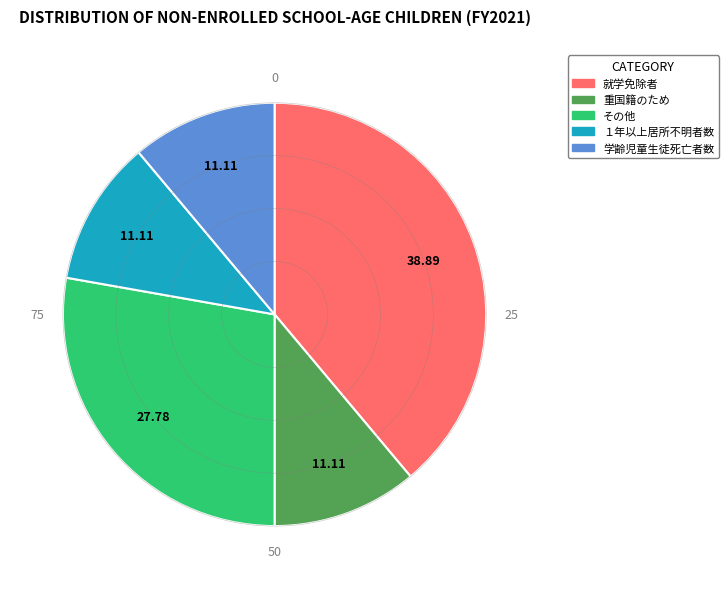

Is there a majority slice in this chart?

No